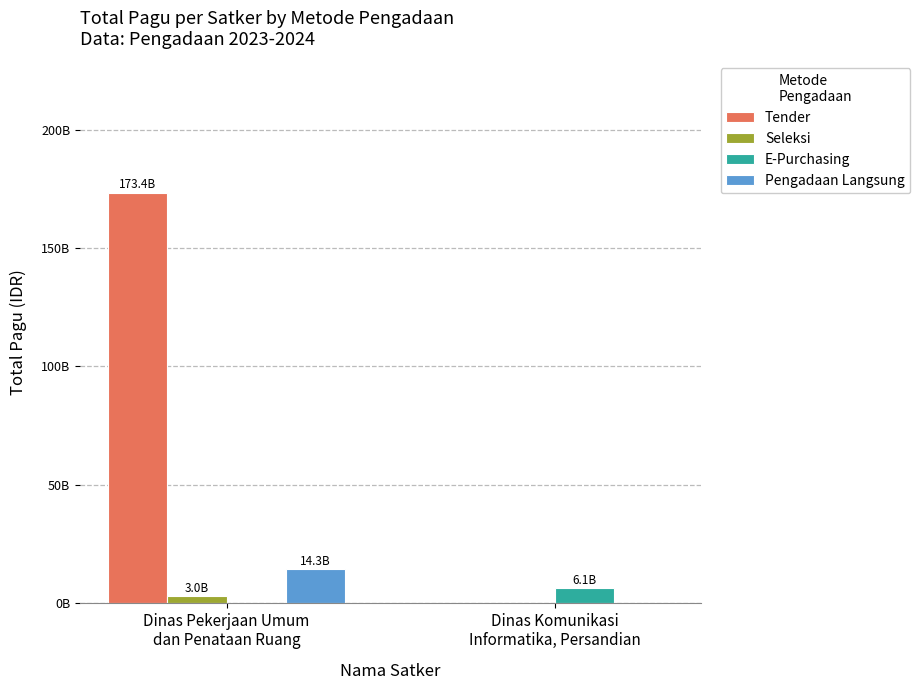

What is the total value across all series at Dinas Komunikasi
Informatika, Persandian?

6114414300